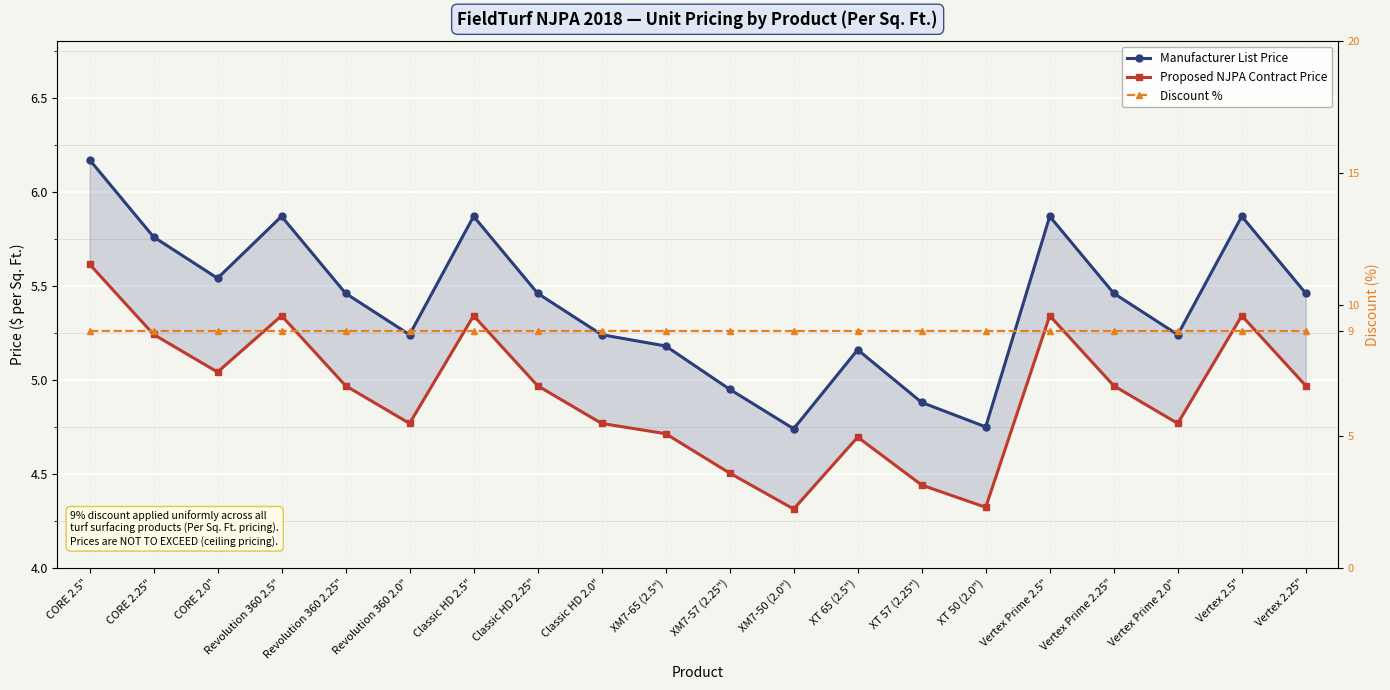

Reading right to left, transcribe all the data shown in this chart.

Manufacturer List Price: 5.5	5.9	5.2	5.5	5.9	4.8	4.9	5.2	4.7	5.0	5.2	5.2	5.5	5.9	5.2	5.5	5.9	5.5	5.8	6.2
Proposed NJPA Contract Price: 5.0	5.3	4.8	5.0	5.3	4.3	4.4	4.7	4.3	4.5	4.7	4.8	5.0	5.3	4.8	5.0	5.3	5.0	5.2	5.6
Discount %: 9.0	9.0	9.0	9.0	9.0	9.0	9.0	9.0	9.0	9.0	9.0	9.0	9.0	9.0	9.0	9.0	9.0	9.0	9.0	9.0